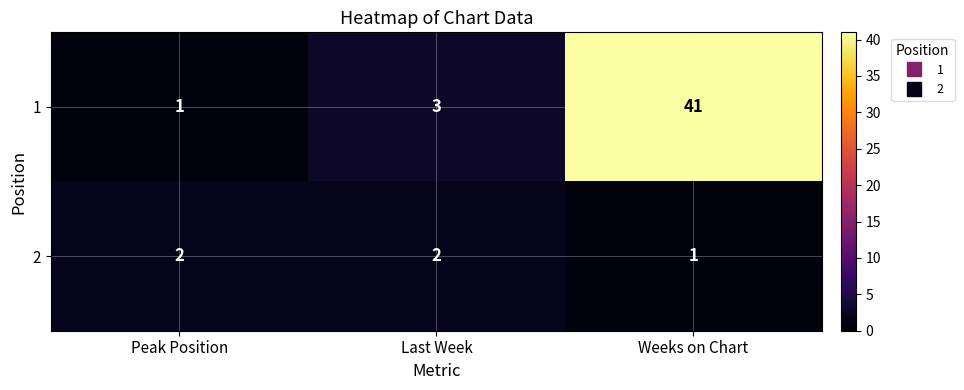

What is the difference between the maximum and second lowest values in the 1 series?

38